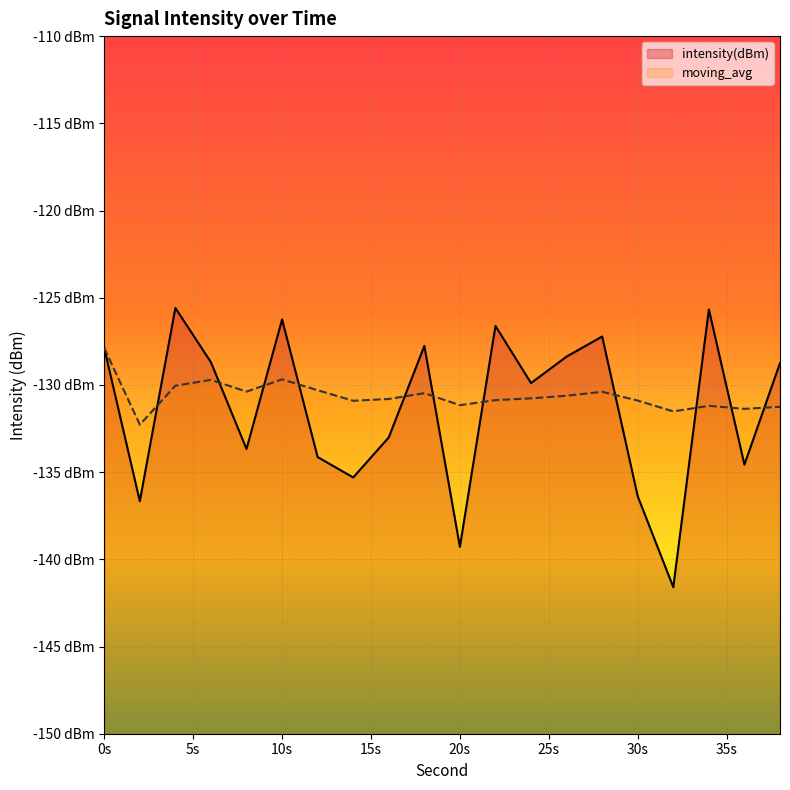

True or false: moving_avg and intensity(dBm) cross at least once.

True